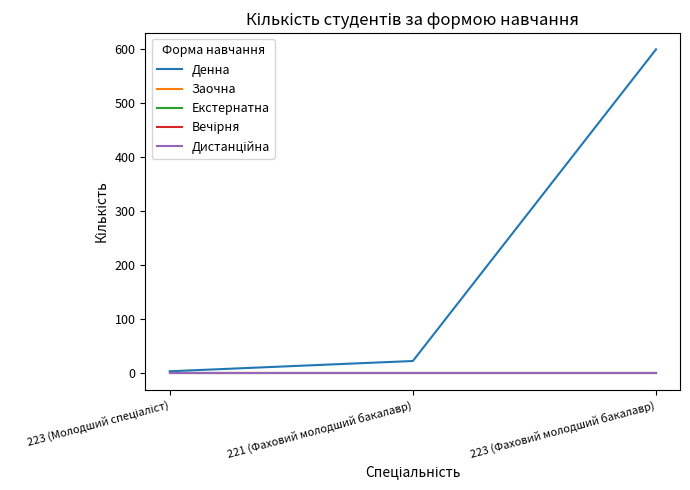

Is this an area chart (filled region under the line)?

No